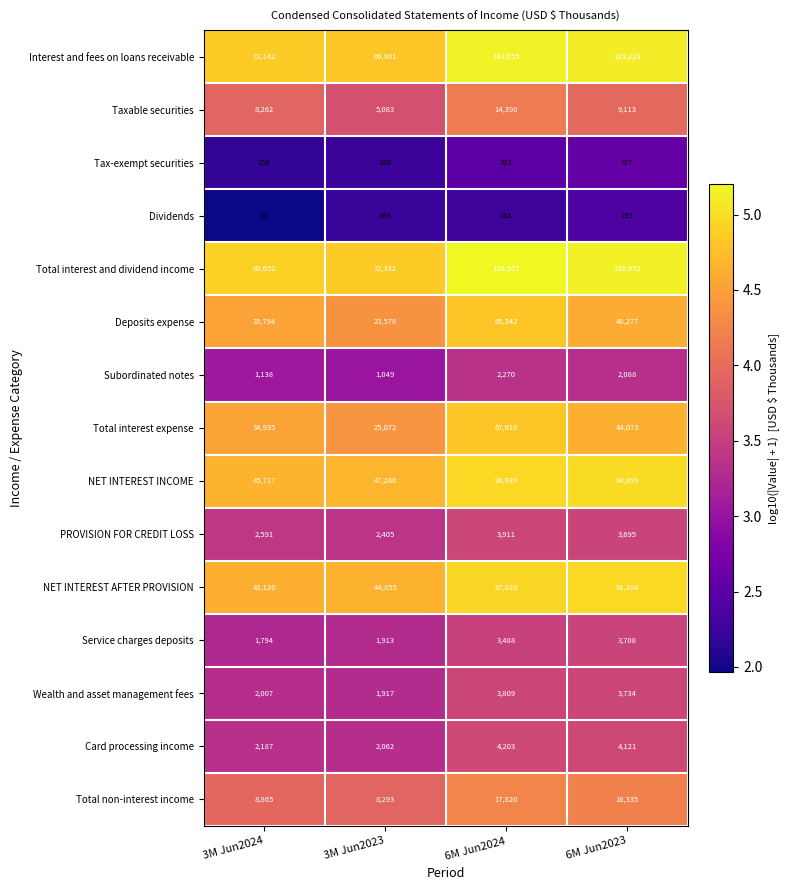

What is the difference between the Interest and fees on loans receivable values at 6M Jun2023 and 3M Jun2023?

62328